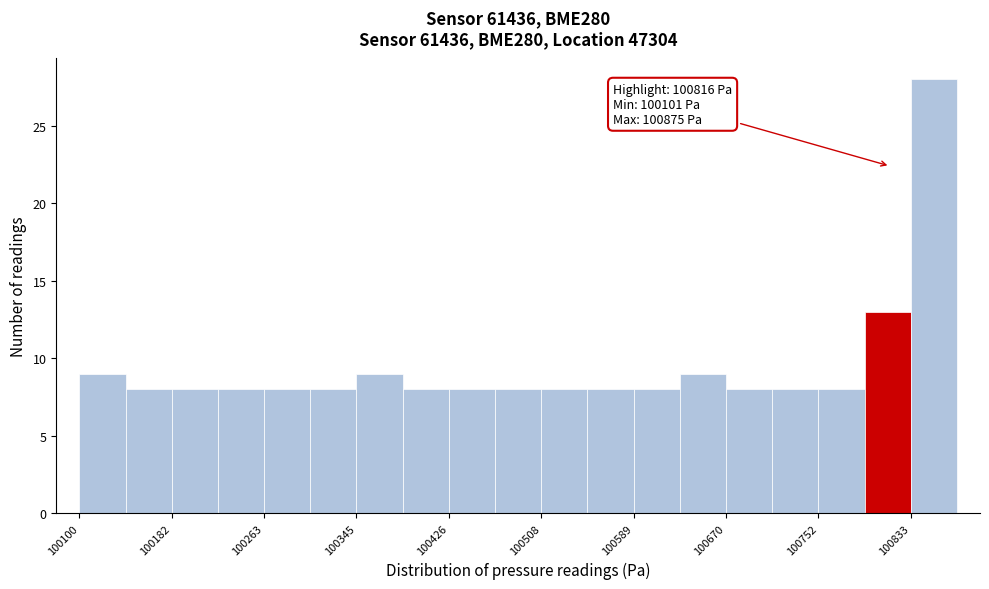

Which range on the x-axis has the tallest bar?

100830 to 100870